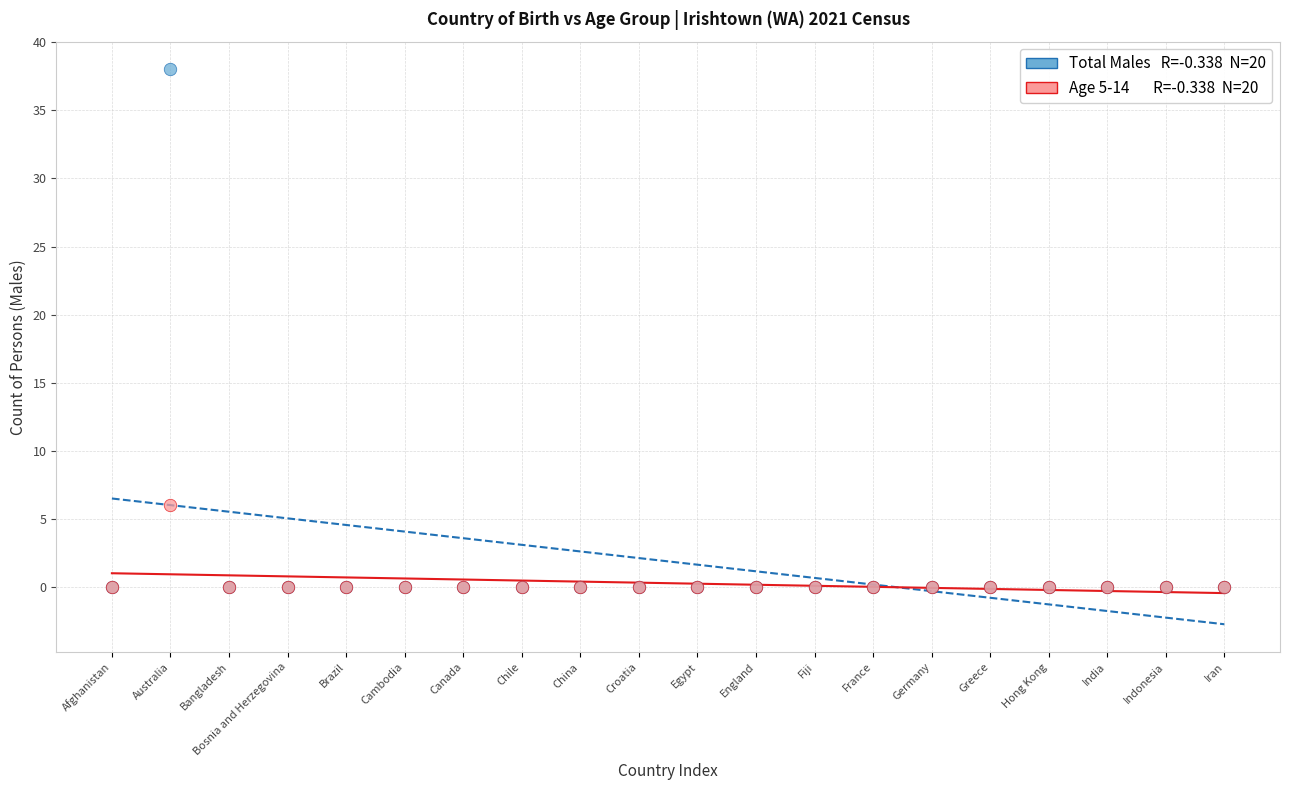

Across all series, what Y value is closest to 19?

6